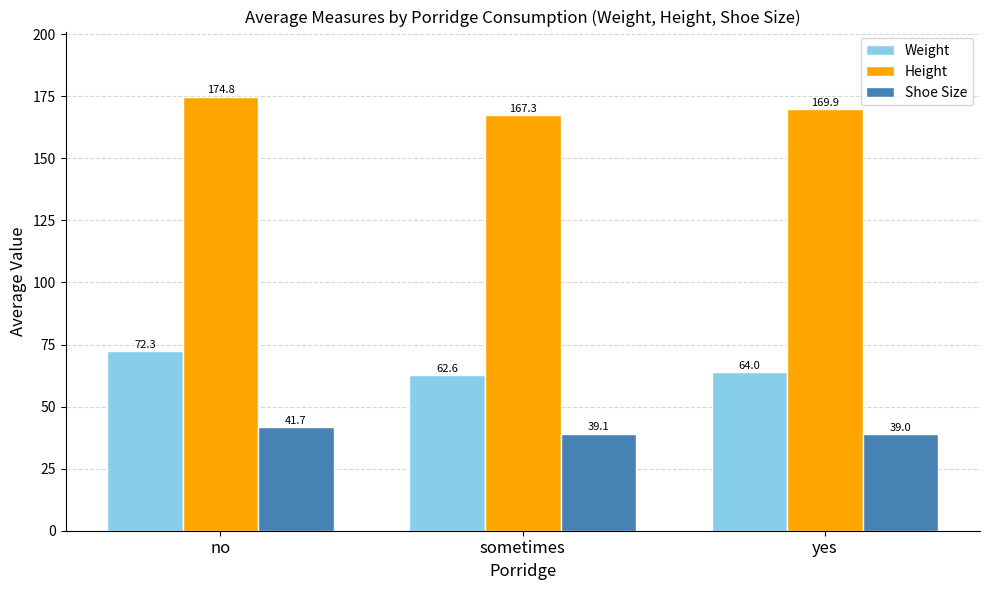

Reading left to right, what are all the values shown in this chart?

Weight: 72.3	62.6	64.0
Height: 174.8	167.3	169.9
Shoe Size: 41.7	39.1	39.0